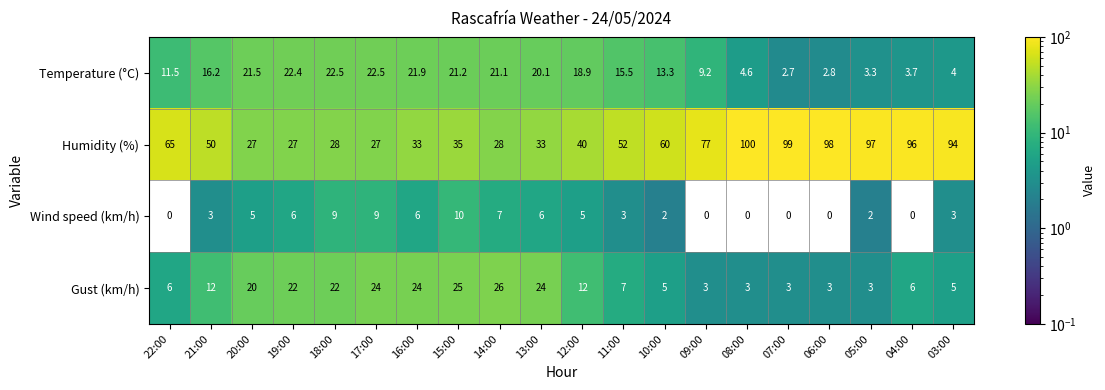

True or false: Humidity (%) has a value of 156.3 at 08:00.

False